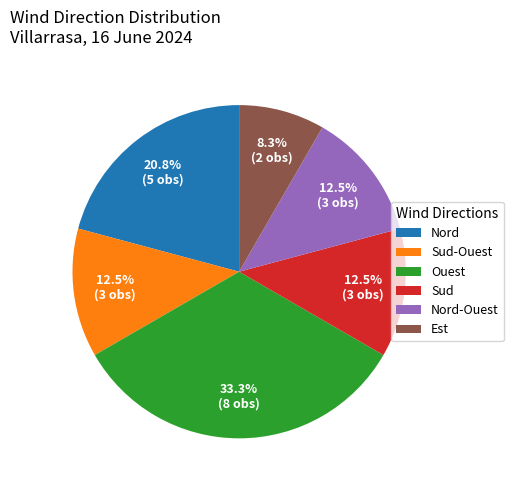

Between Ouest and Sud, which is larger?

Ouest